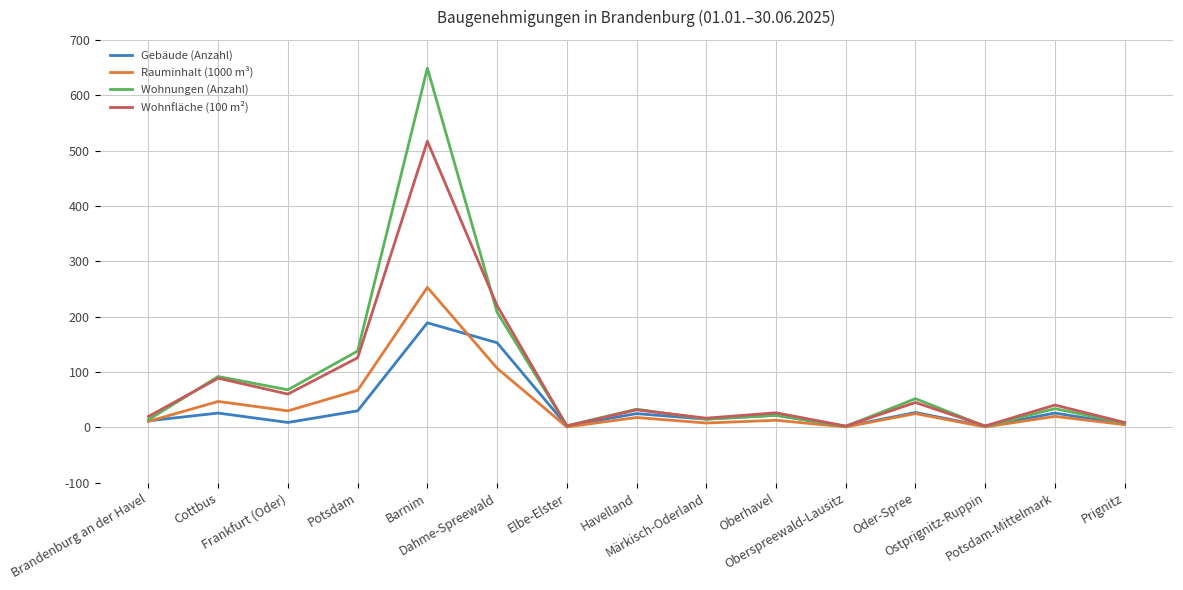

Which series has the largest total across all categories?

Wohnungen (Anzahl)